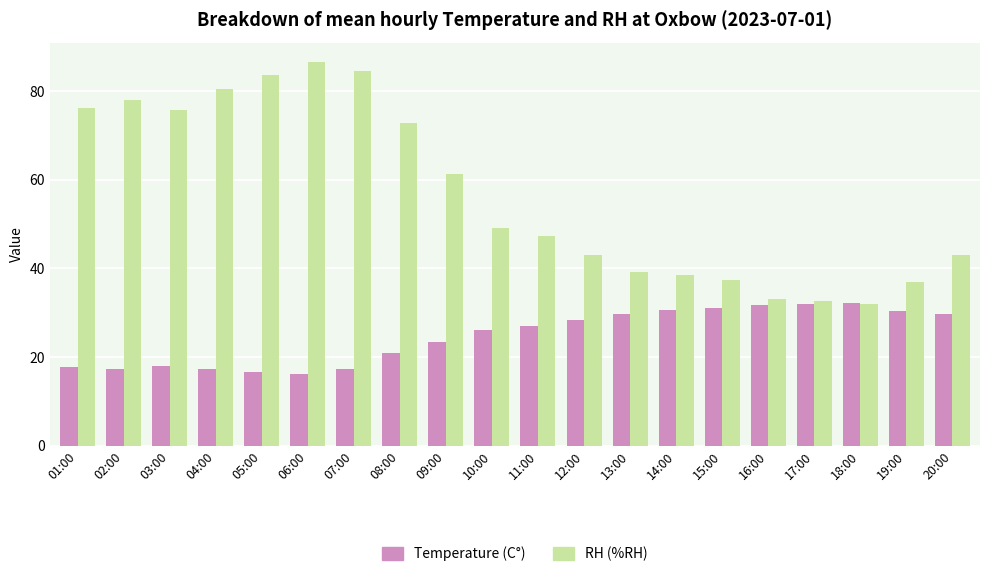

What are all the series names shown in the legend?

Temperature (C°), RH (%RH)